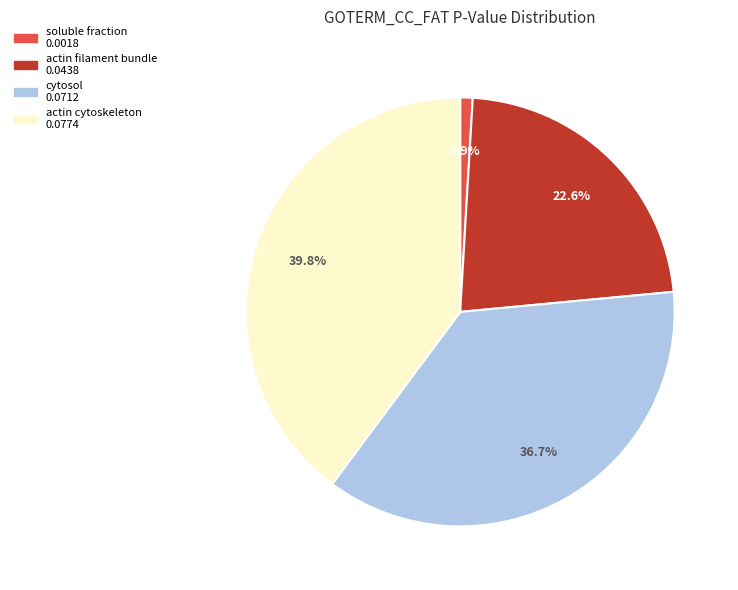

Does any single category account for the majority?

No